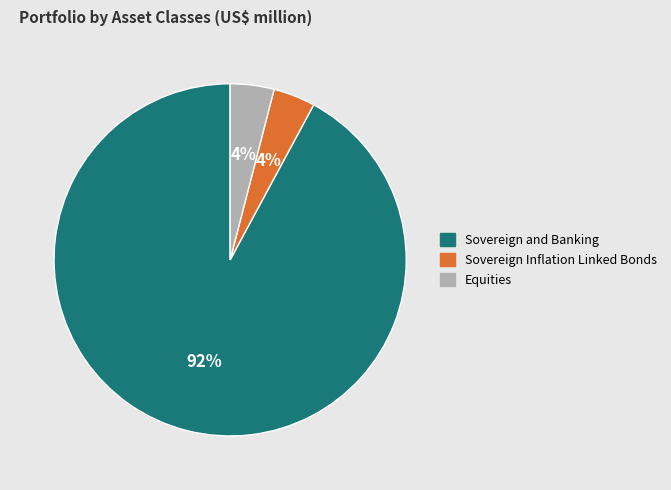

Is Sovereign and Banking the majority of the pie?

Yes